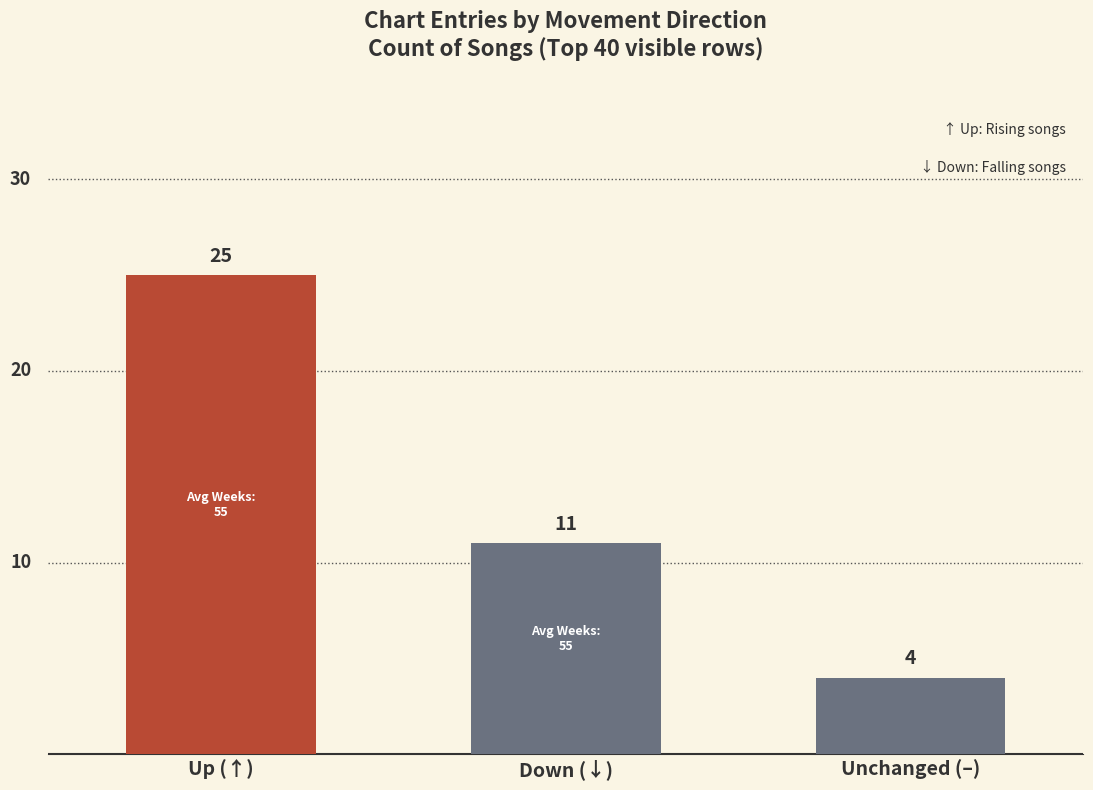

Which label corresponds to the largest value in the chart?

Up (↑)